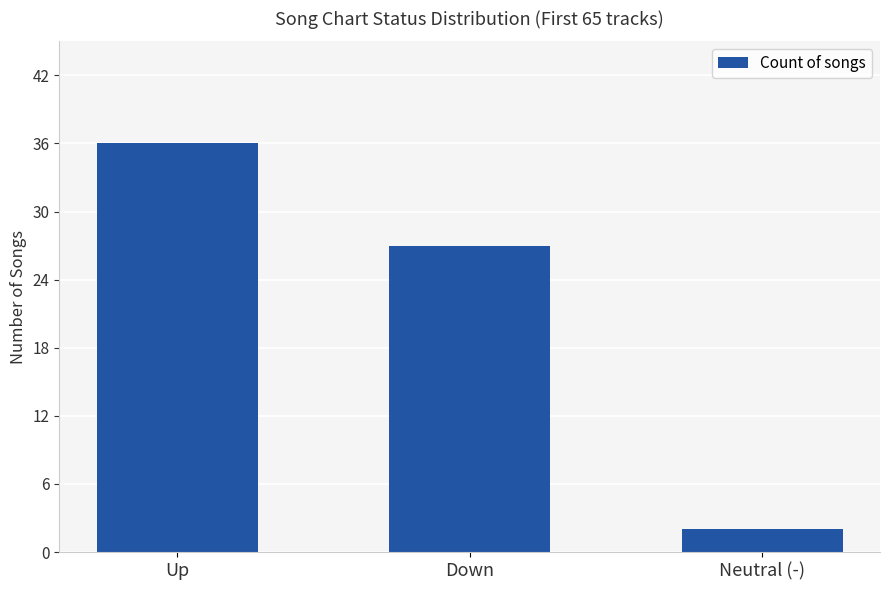

What is the ratio of the value at Up to the value at Down?

1.3